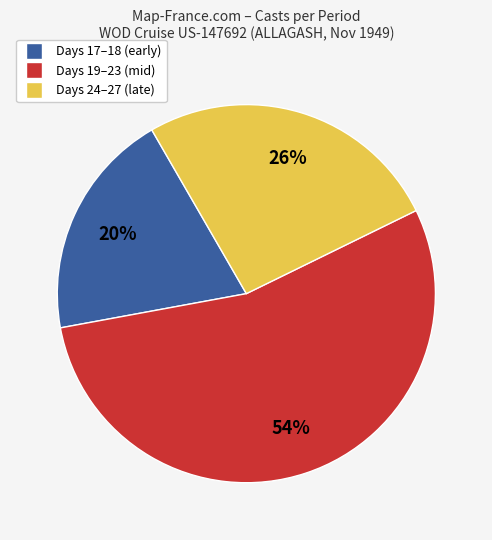

Does any single category account for the majority?

Yes